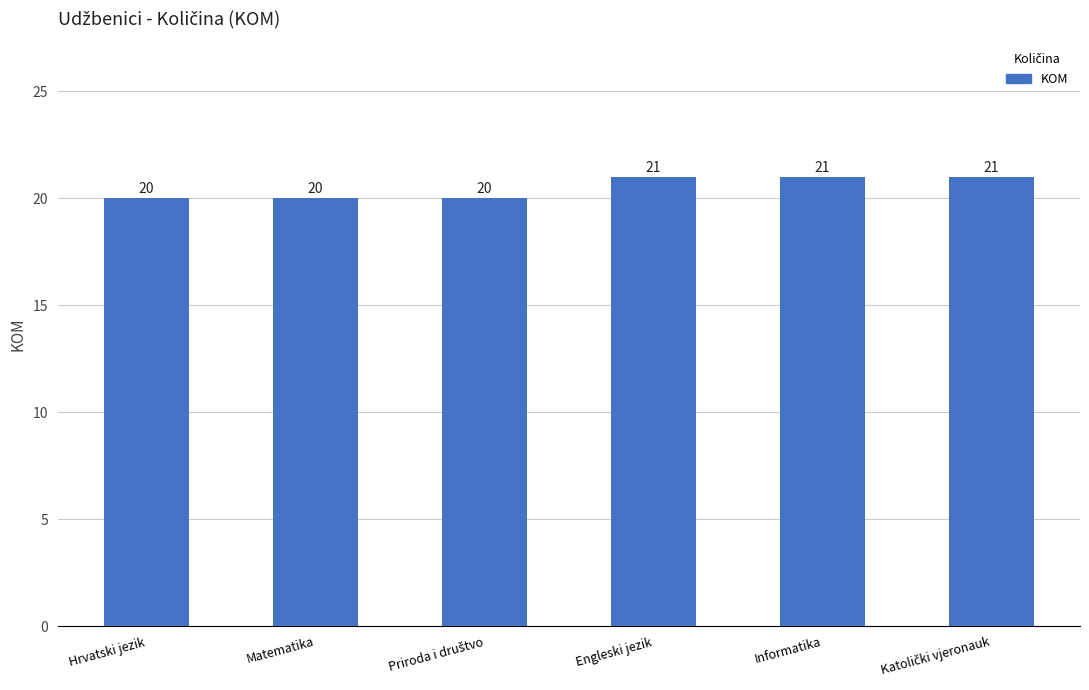

Does the chart contain stacked bars?

No